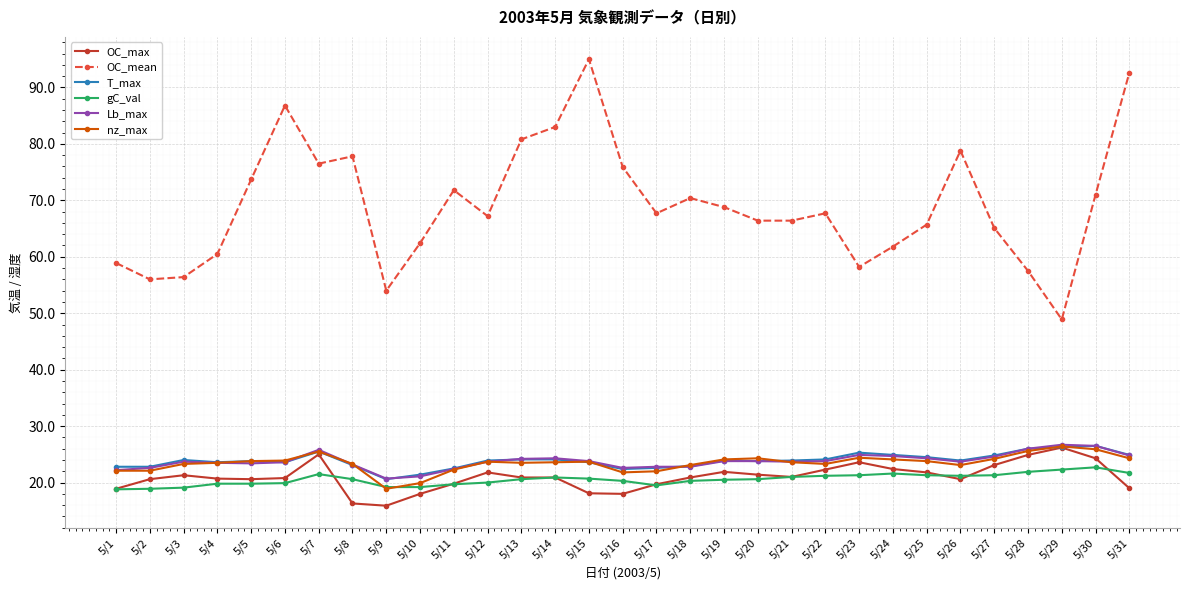

What is the minimum value for Lb_max?

20.7